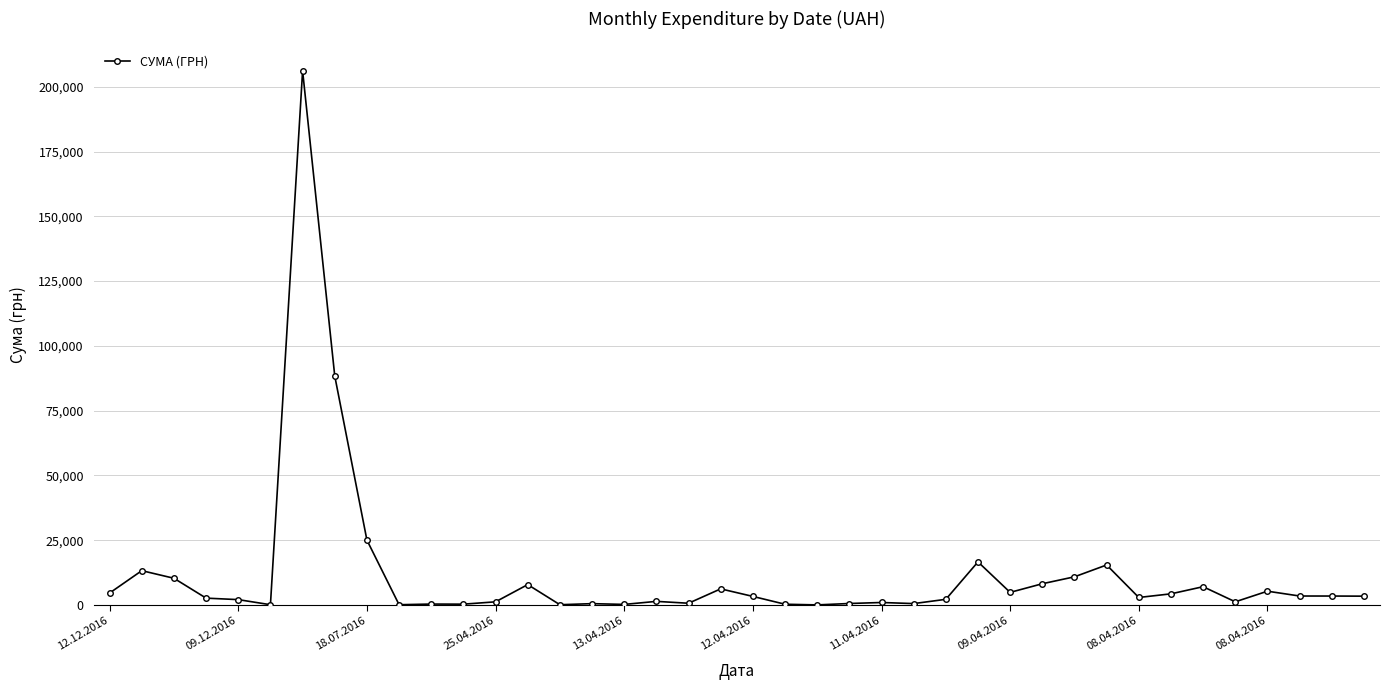

Is this an area chart (filled region under the line)?

No